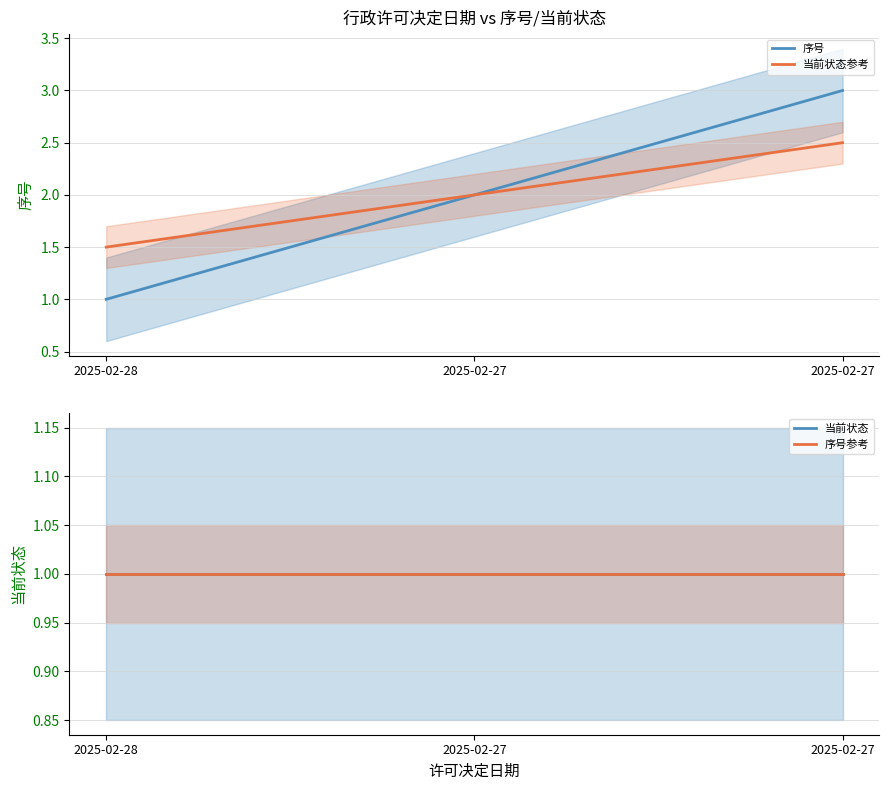

At how many categories does at least one series exceed 2?

1